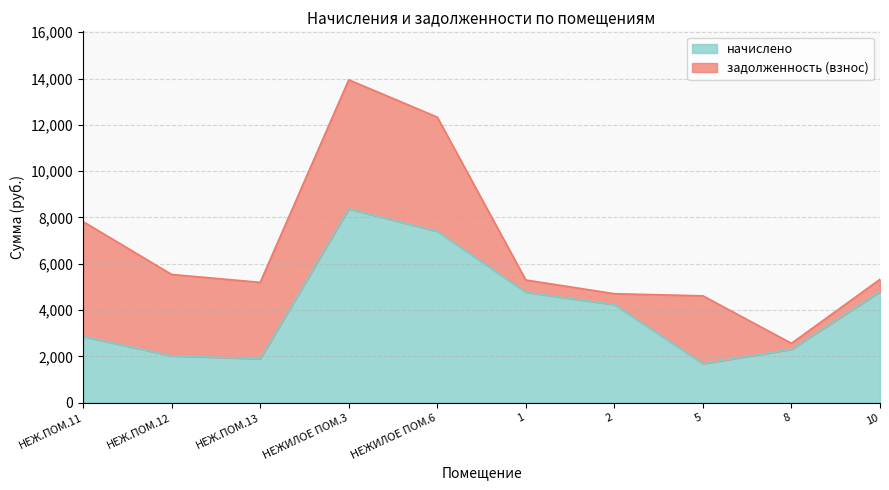

What is the difference between the maximum and minimum values?

6680.0